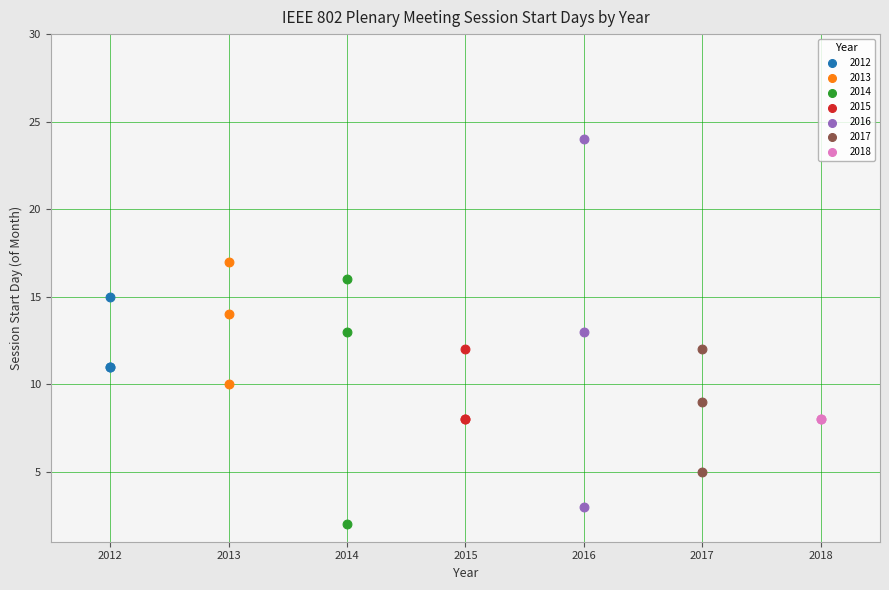

Which series reaches the minimum Y coordinate?

2014